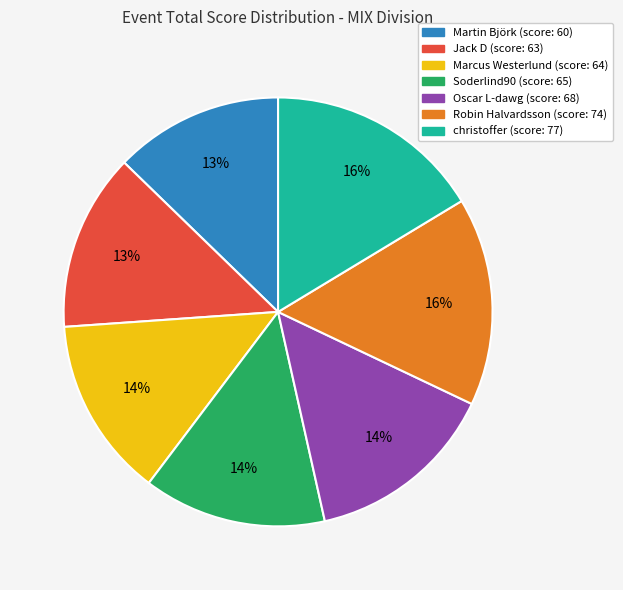

Between Oscar L-dawg and christoffer, which is larger?

christoffer